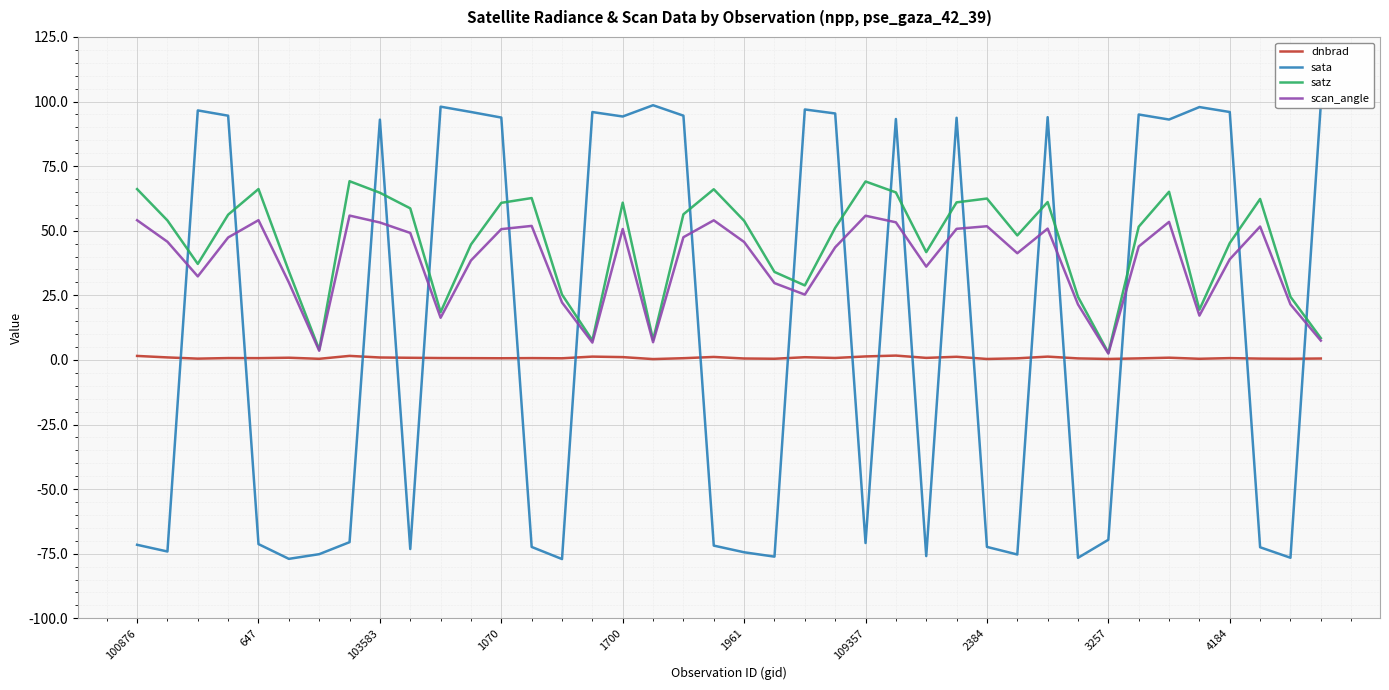

How many data points in satz are above 53?

20